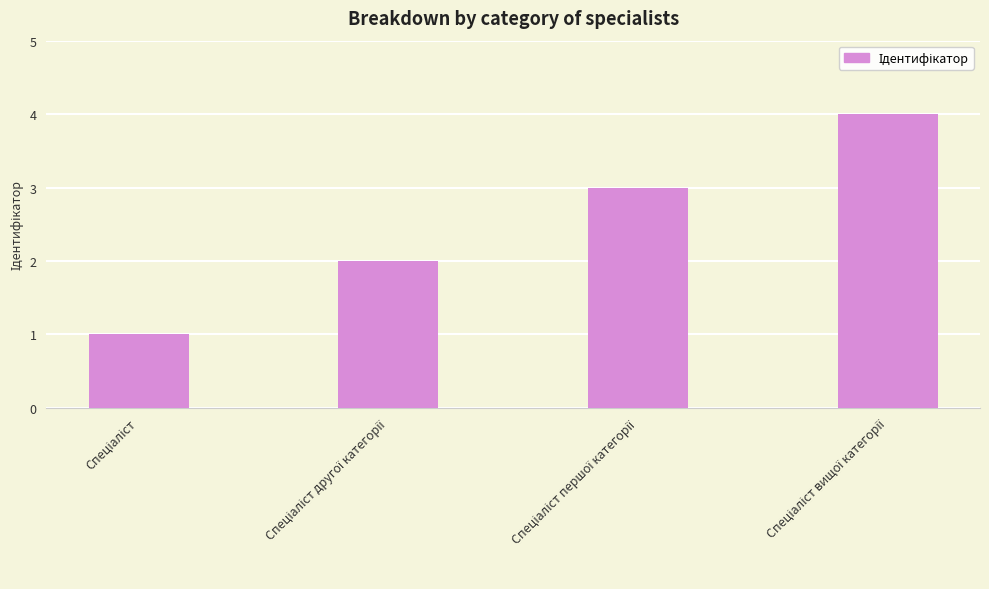

What is the difference between the maximum and minimum values?

3